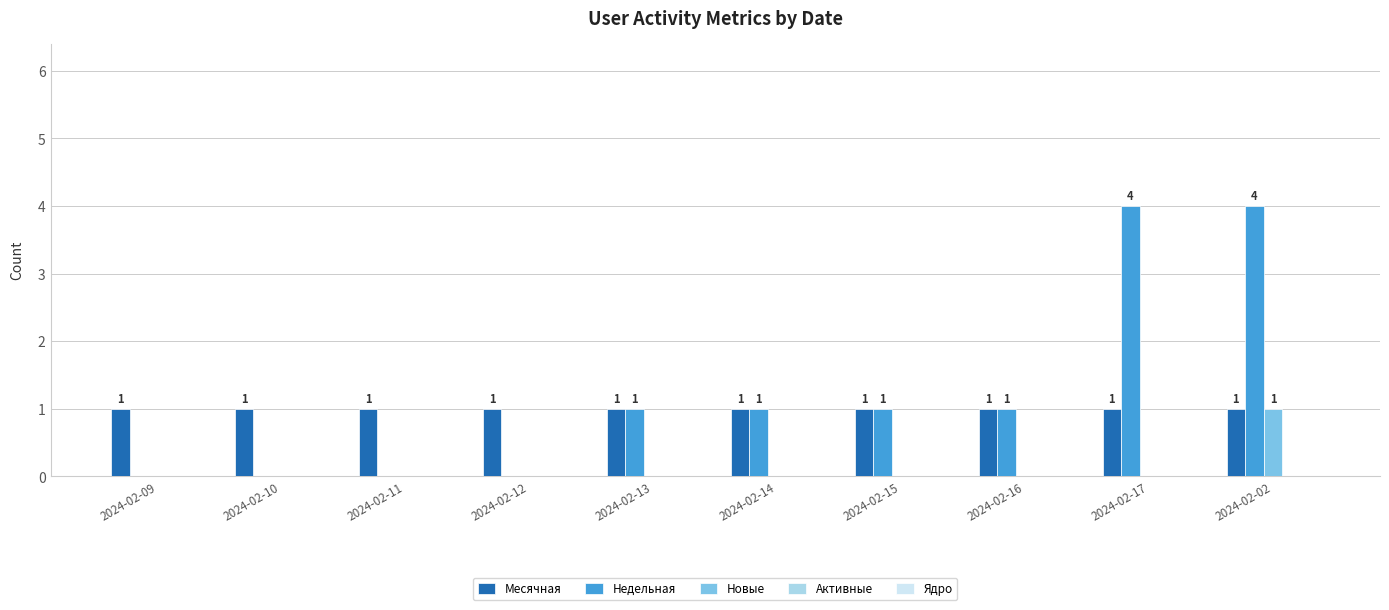

Is the value of Месячная at 2024-02-14 greater than the value of Новые at 2024-02-13?

Yes